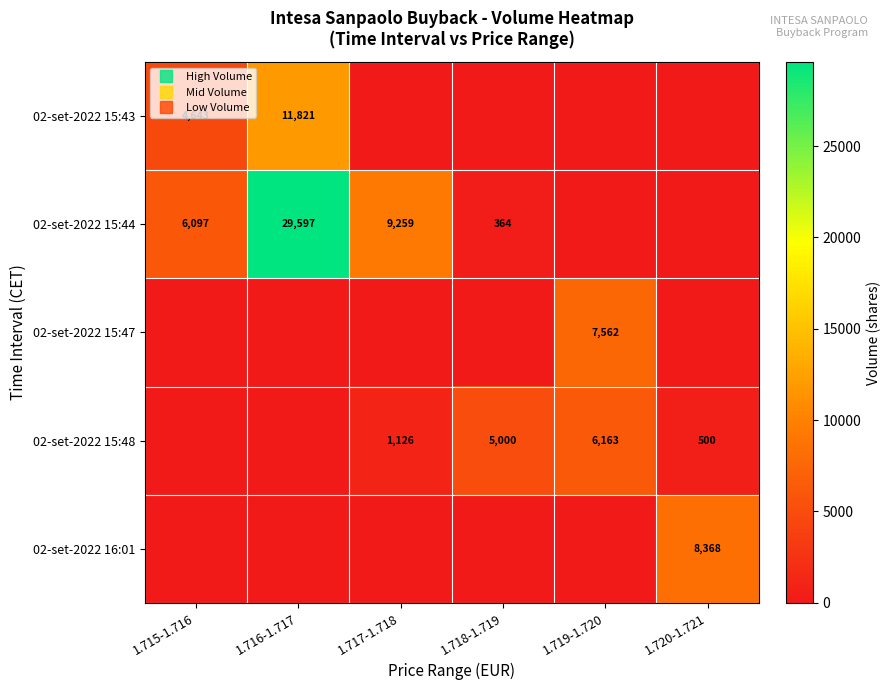

What is the maximum value shown in the chart?

29597